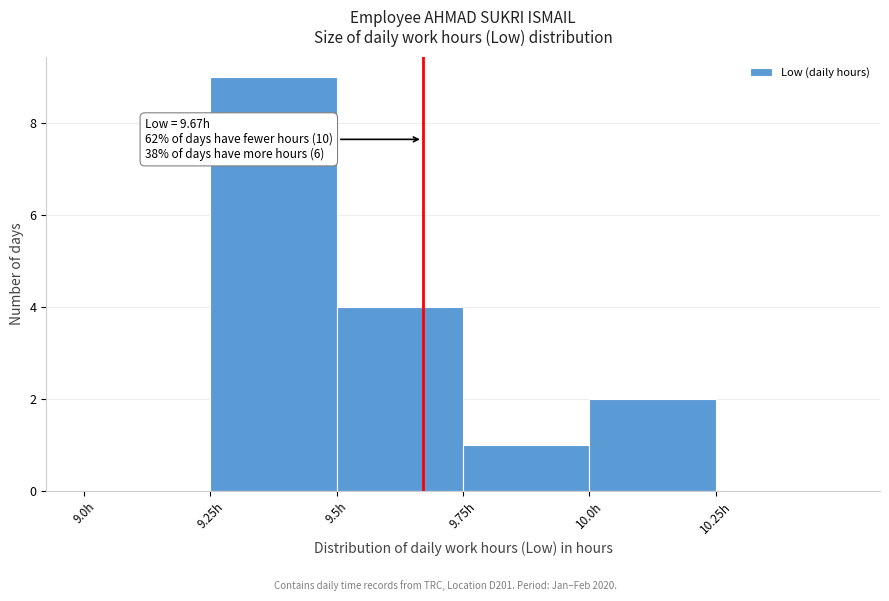

Which range on the x-axis has the tallest bar?

9.25 to 9.50